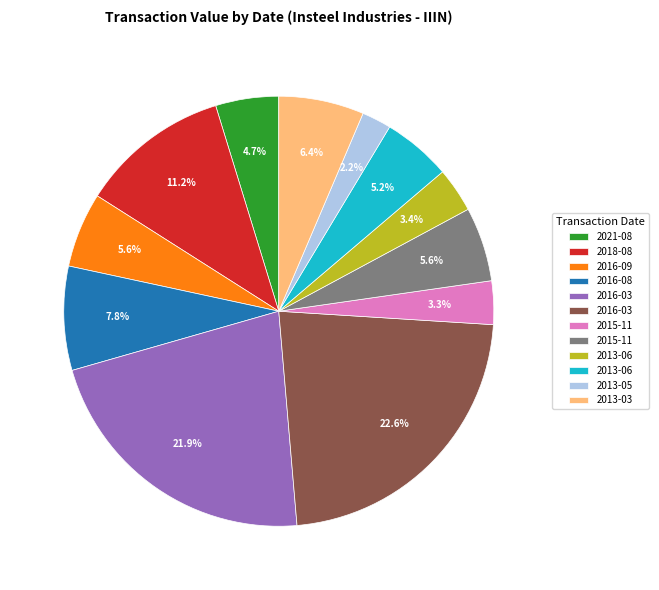

Is there any slice that represents more than half of the pie?

No